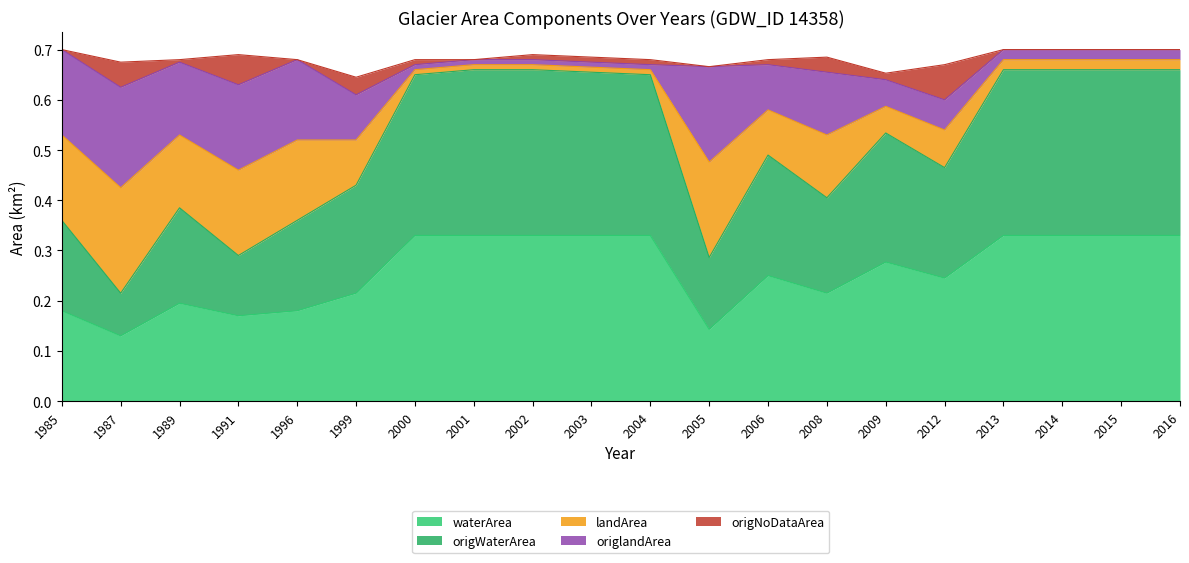

How many data points does each series have?

20